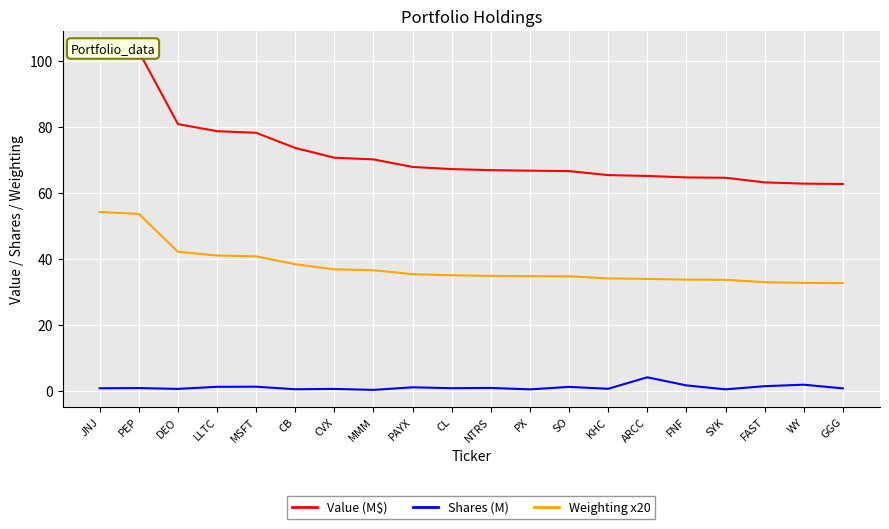

Reading left to right, list all the values displayed in this chart.

Value (M$): JNJ=103.9	PEP=102.8	DEO=80.8	LLTC=78.7	MSFT=78.2	CB=73.6	CVX=70.7	MMM=70.1	PAYX=67.9	CL=67.2	NTRS=66.9	PX=66.7	SO=66.6	KHC=65.4	ARCC=65.1	FNF=64.7	SYK=64.6	FAST=63.2	WY=62.8	GGG=62.7
Shares (M): JNJ=0.9	PEP=0.9	DEO=0.7	LLTC=1.3	MSFT=1.4	CB=0.6	CVX=0.7	MMM=0.4	PAYX=1.2	CL=0.9	NTRS=1.0	PX=0.6	SO=1.3	KHC=0.7	ARCC=4.2	FNF=1.8	SYK=0.6	FAST=1.5	WY=2.0	GGG=0.8
Weighting x20: JNJ=54.2	PEP=53.7	DEO=42.2	LLTC=41.1	MSFT=40.8	CB=38.4	CVX=36.9	MMM=36.6	PAYX=35.4	CL=35.1	NTRS=34.9	PX=34.8	SO=34.8	KHC=34.1	ARCC=34.0	FNF=33.8	SYK=33.7	FAST=33.0	WY=32.8	GGG=32.7